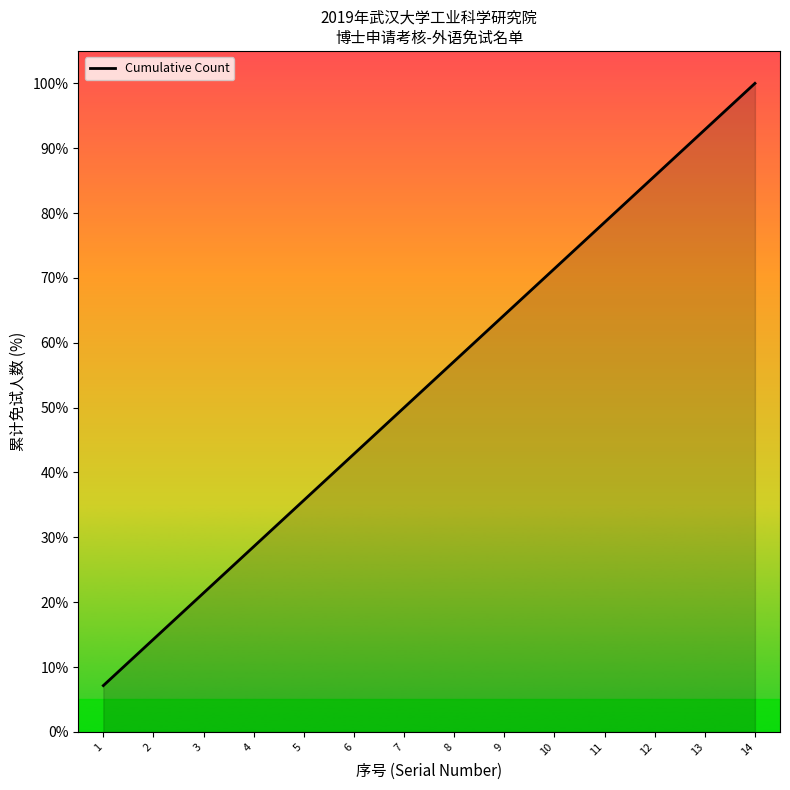

The chart shows a value of 71.4 at 10. True or false?

True